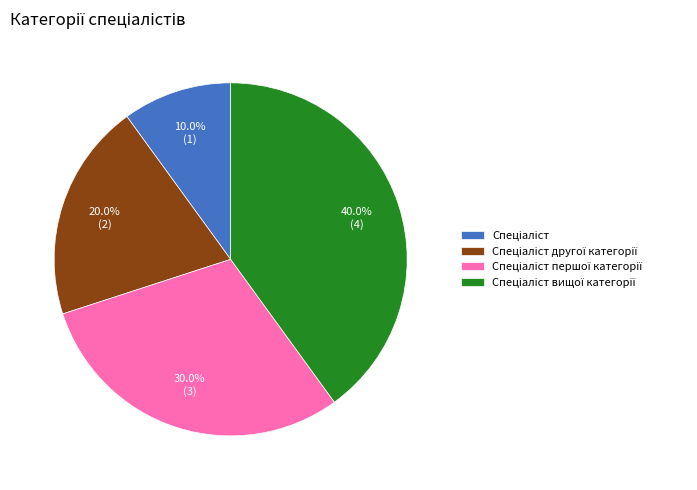

Is there a majority slice in this chart?

No